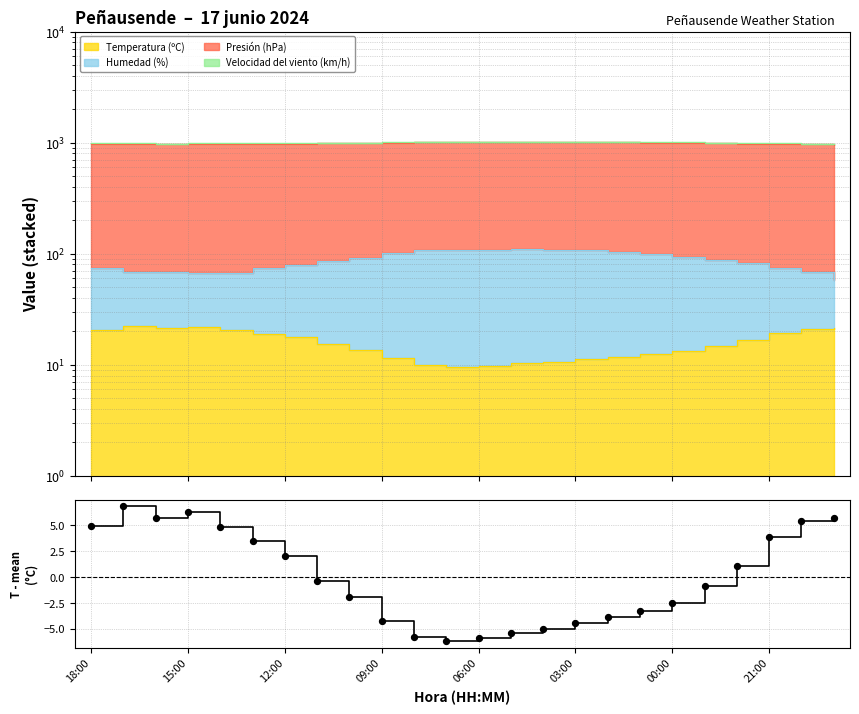

What is the change in value from 12:00 to 14?

-10.8